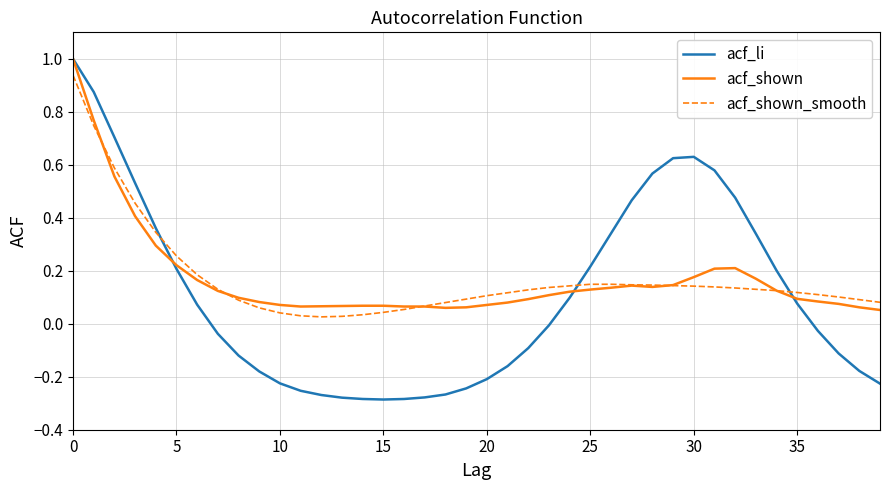

How many lines are shown in the chart?

3